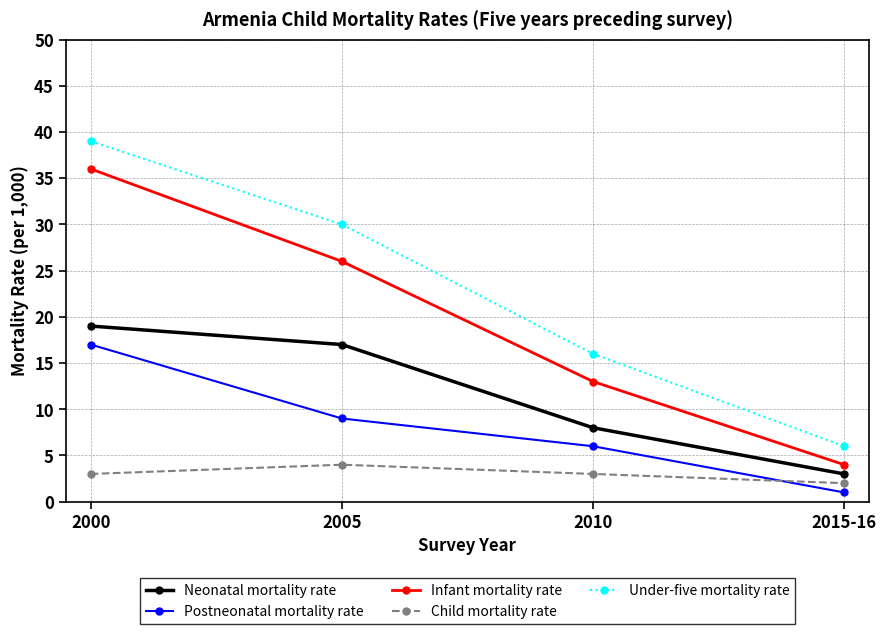

How many interior local peaks does the Child mortality rate series have?

1